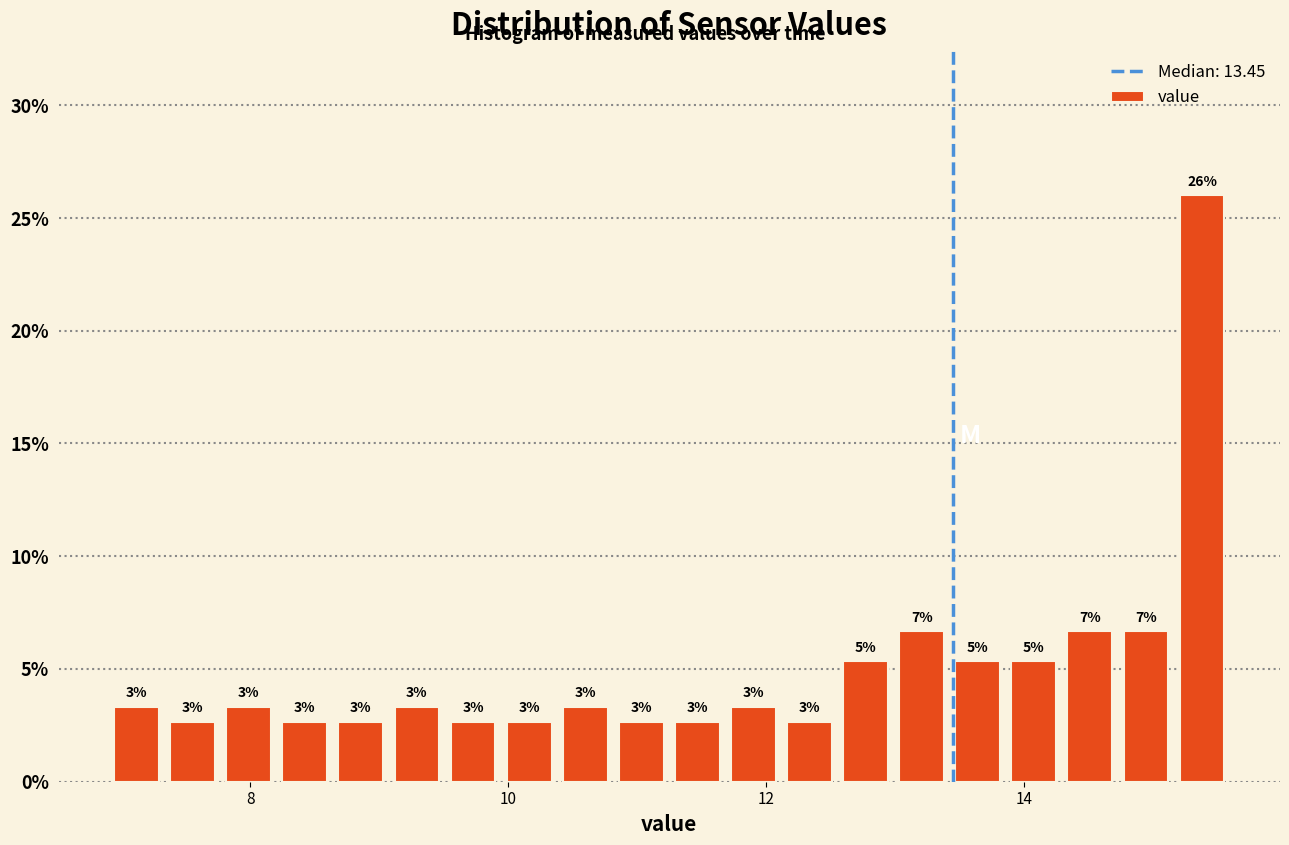

Around what value on the x-axis is the tallest bar? Give the approximate position of its centre, as read against the axis.

15.4